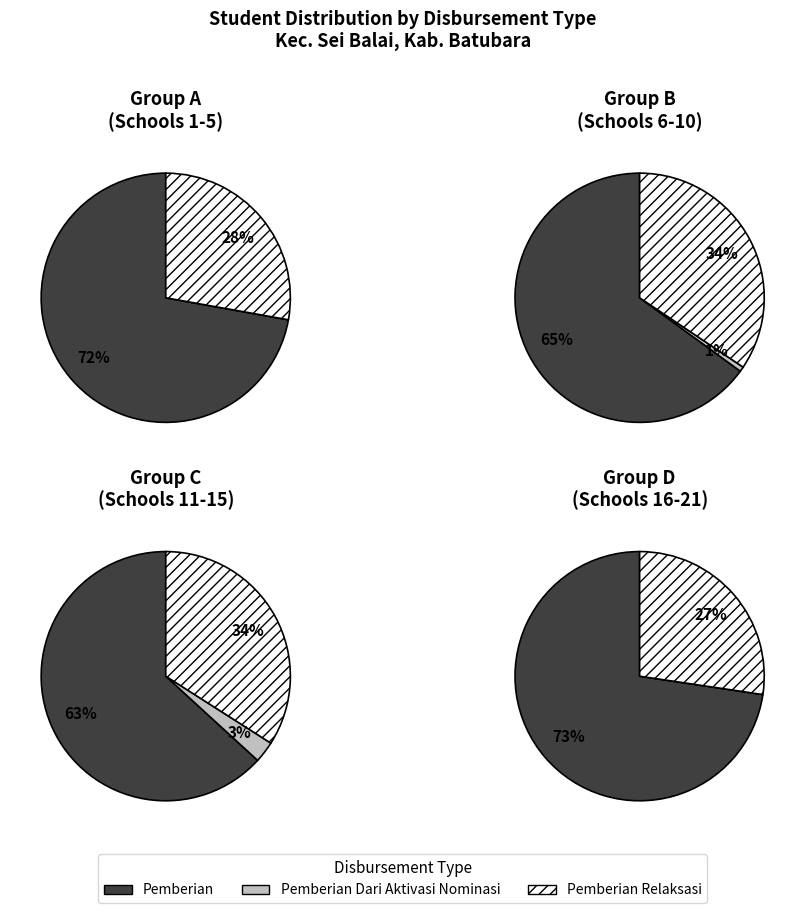

Does 11 account for over 50% of the chart?

No